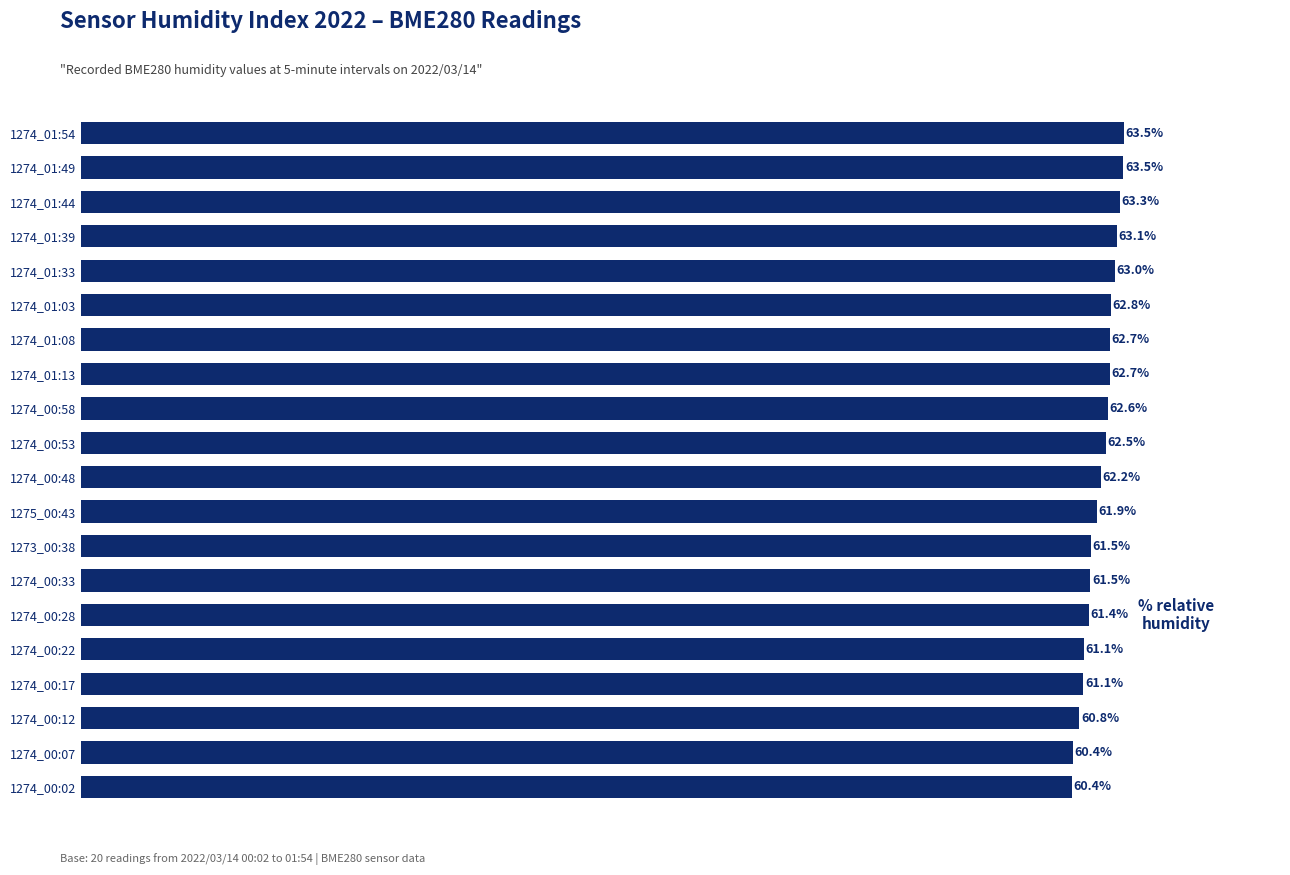

Between 1274_00:53 and 1274_00:22, which is larger?

1274_00:53